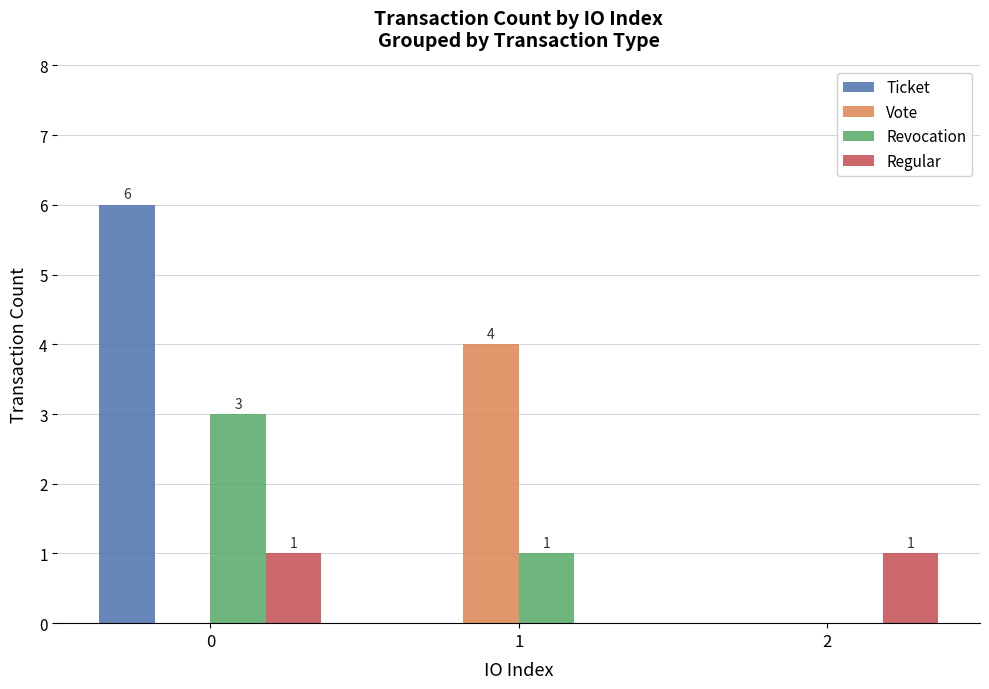

Are the bars grouped side by side (vs. stacked)?

Yes